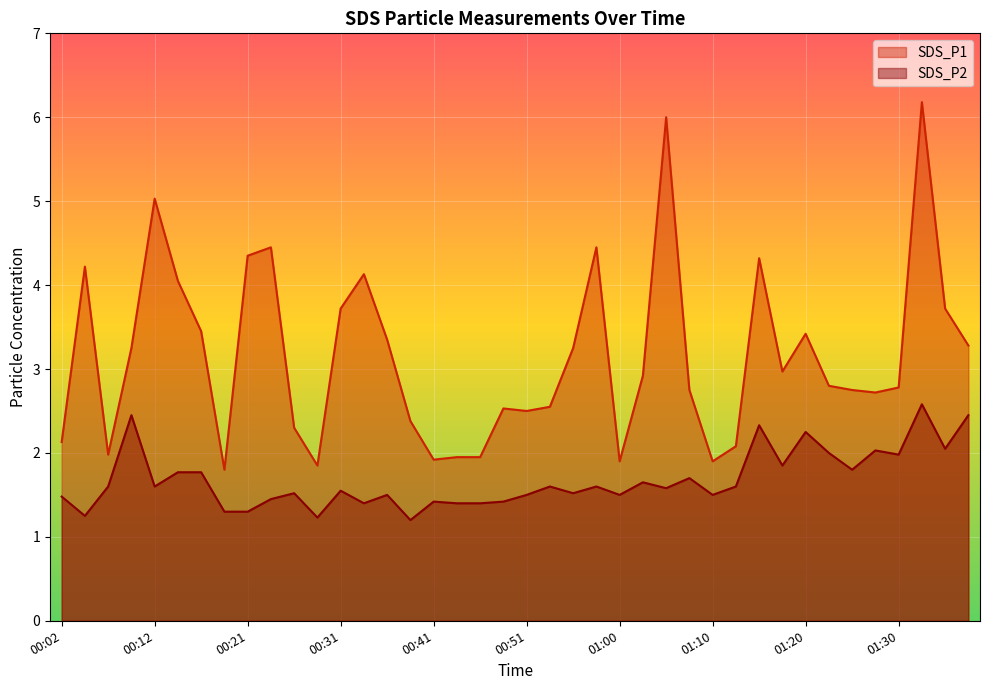

True or false: SDS_P1 and SDS_P2 intersect in this chart.

False